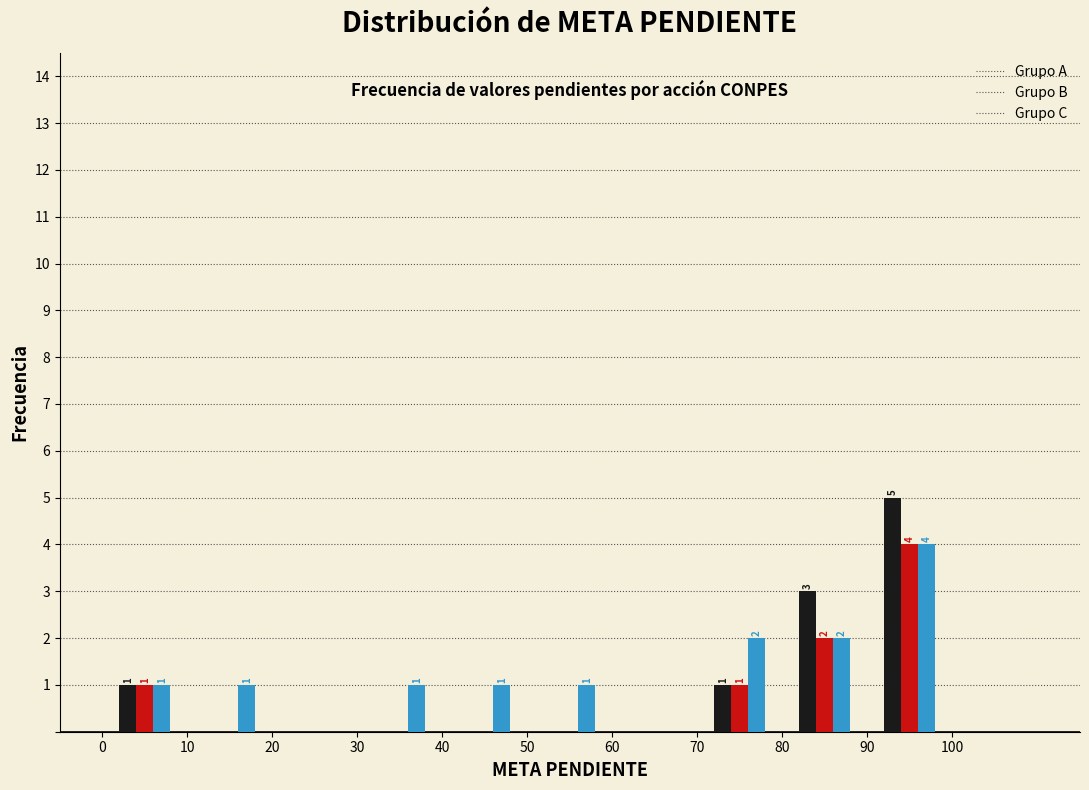

In the Grupo B series, which range on the x-axis has the tallest bar?

90 to 100